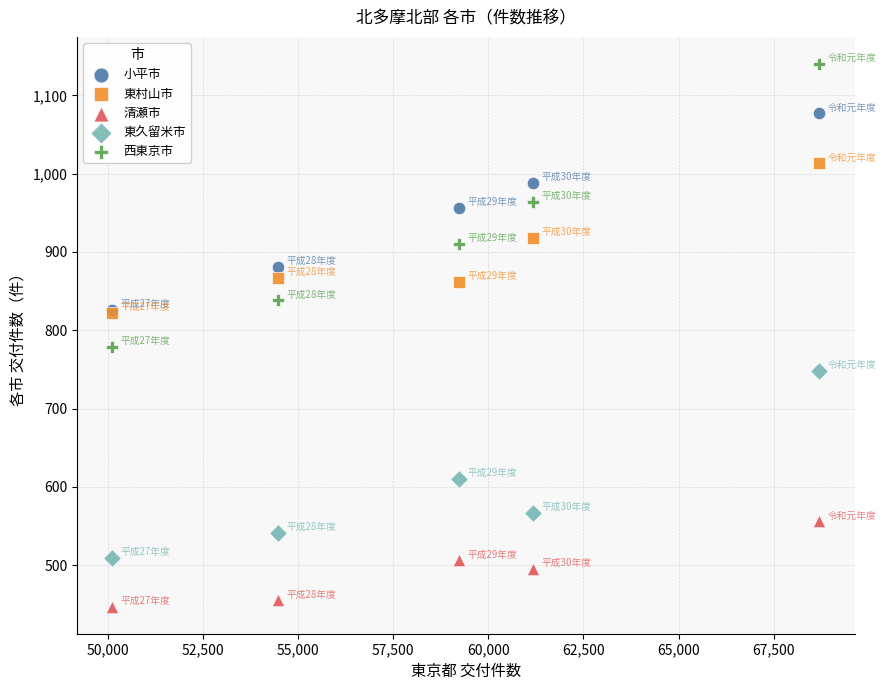

Which series has the largest Y range (max minus min)?

西東京市